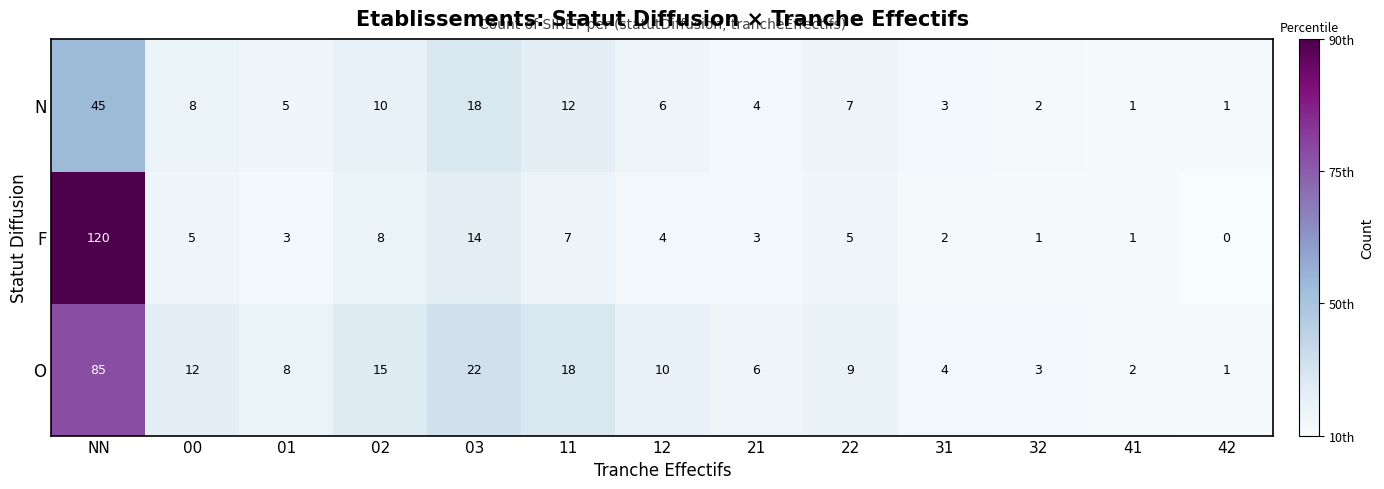

Which series changed the most between NN and 22?

F